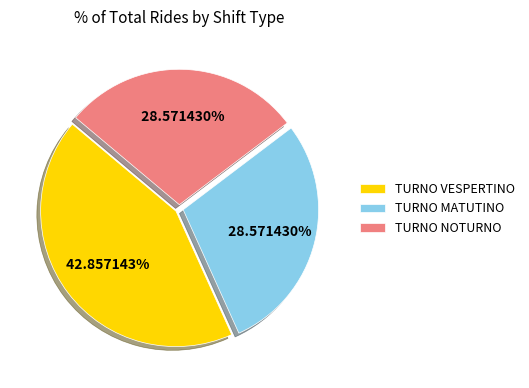

What percentage is the TURNO NOTURNO slice, to the nearest percent?

29%